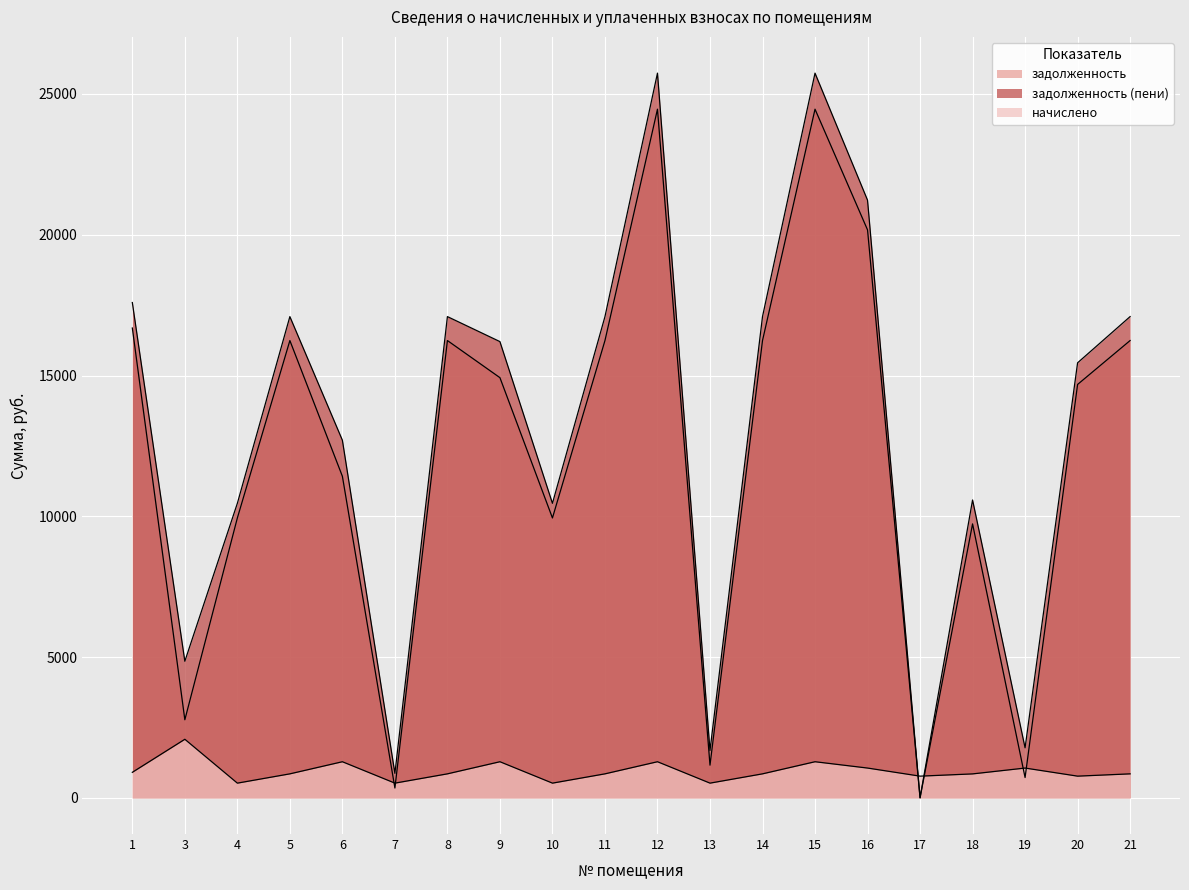

What is the value of the начислено point at the 19th from the left?

768.8